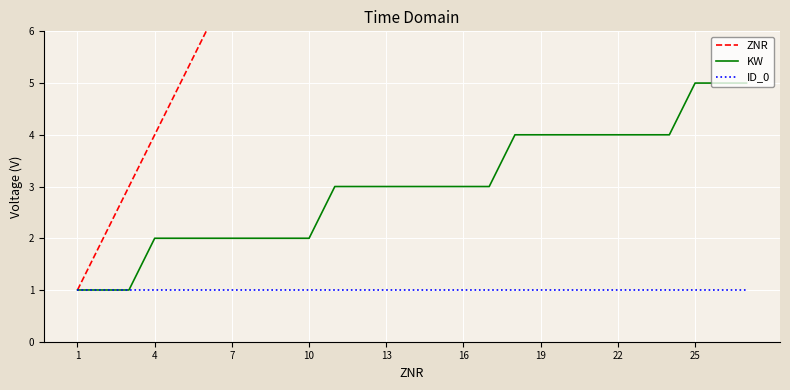

The value of ID_0 at 10 is 2. True or false?

False